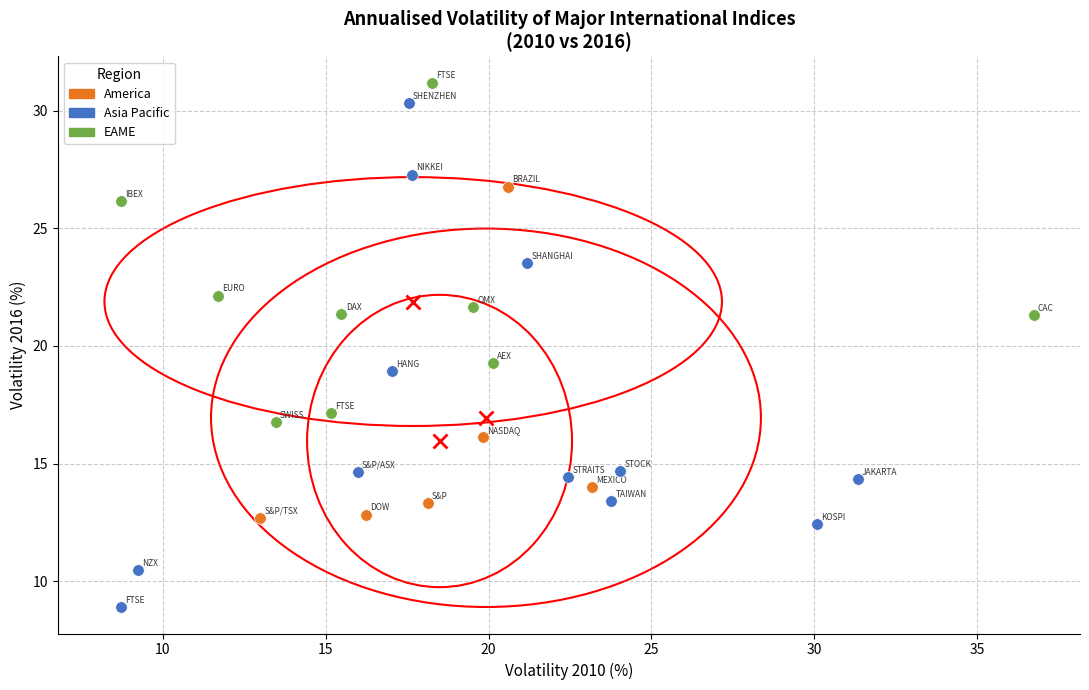

Which series has the widest spread of Y values?

Asia Pacific